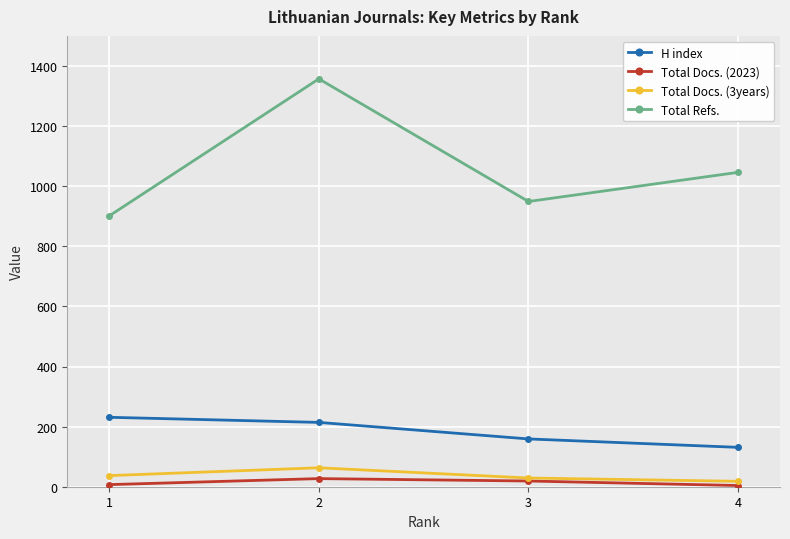

At which category is the sum across all series the highest?

2